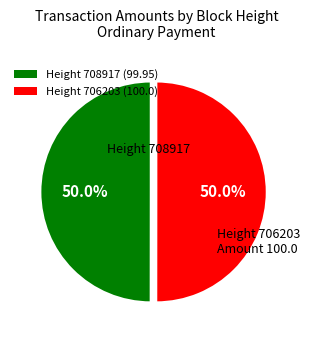

How many slices are in this pie chart?

2